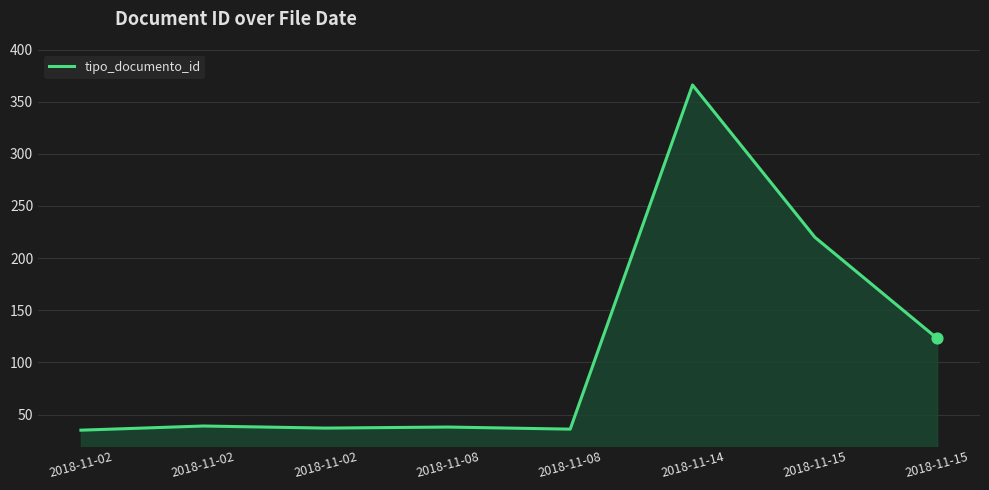

Approximately how many times larger is the value at 2018-11-14 compared to 2018-11-15?

3.0